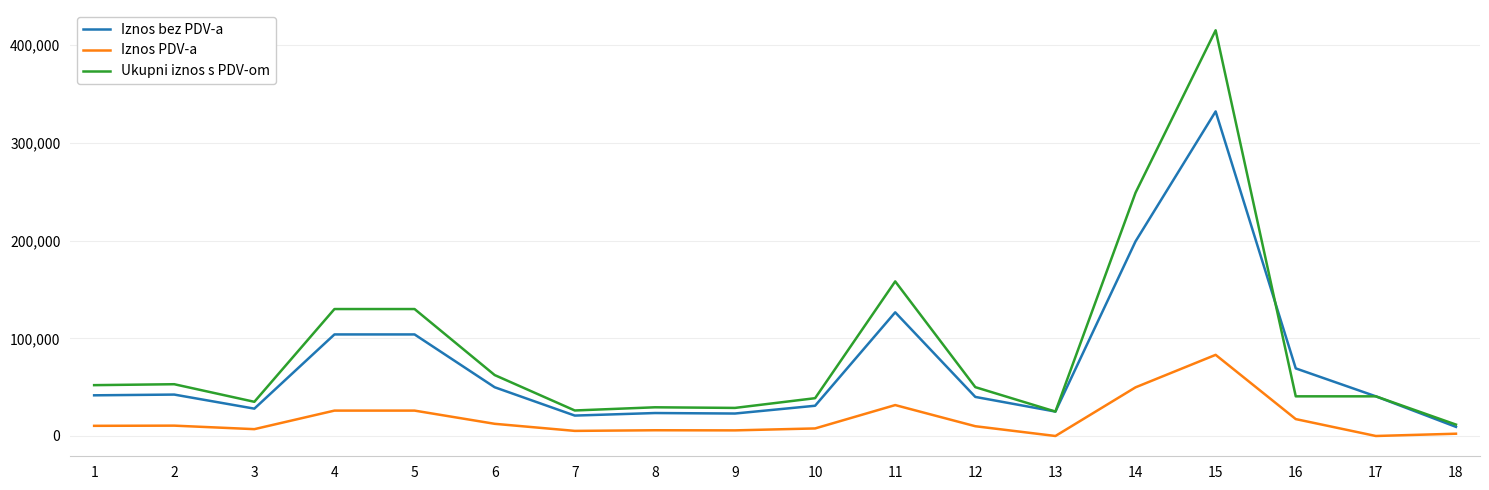

What is the minimum value for Iznos bez PDV-a?

9343.0